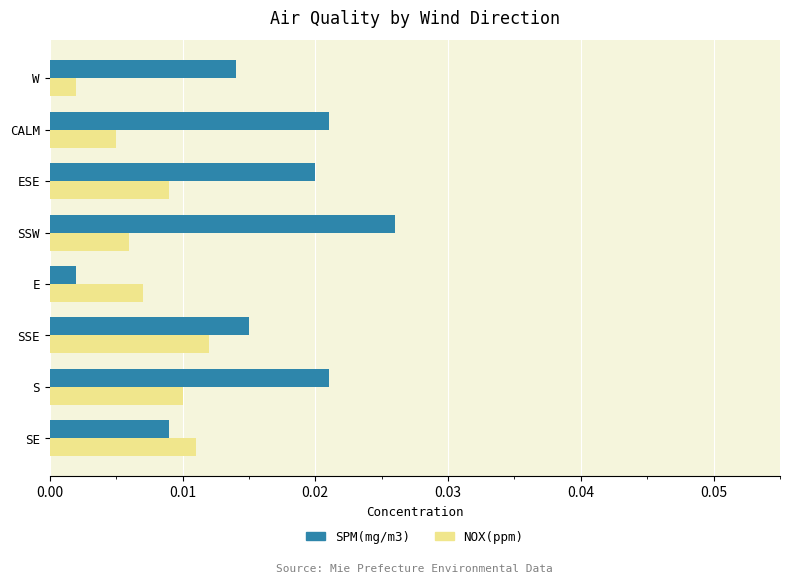

List the series in order of their overall mean, lowest first.

NOX(ppm), SPM(mg/m3)